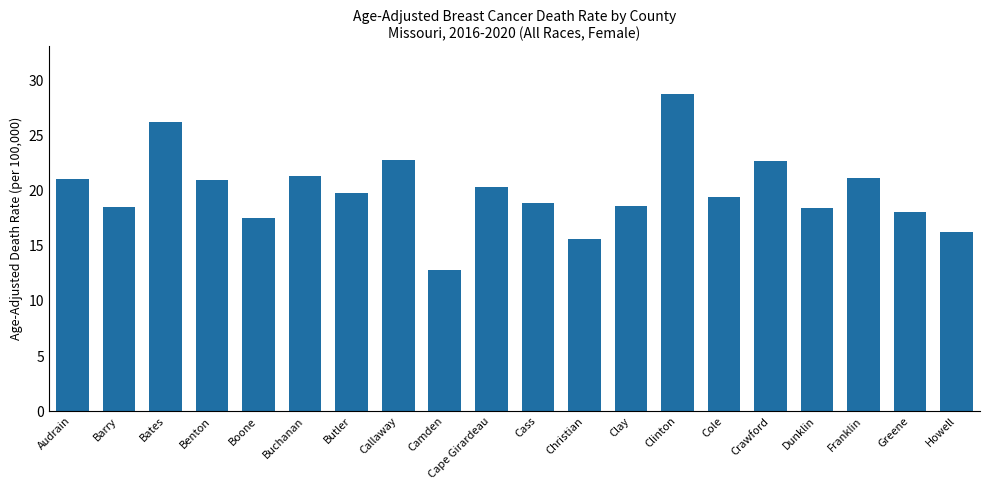

The chart shows a value of 21.3 at Buchanan. True or false?

True